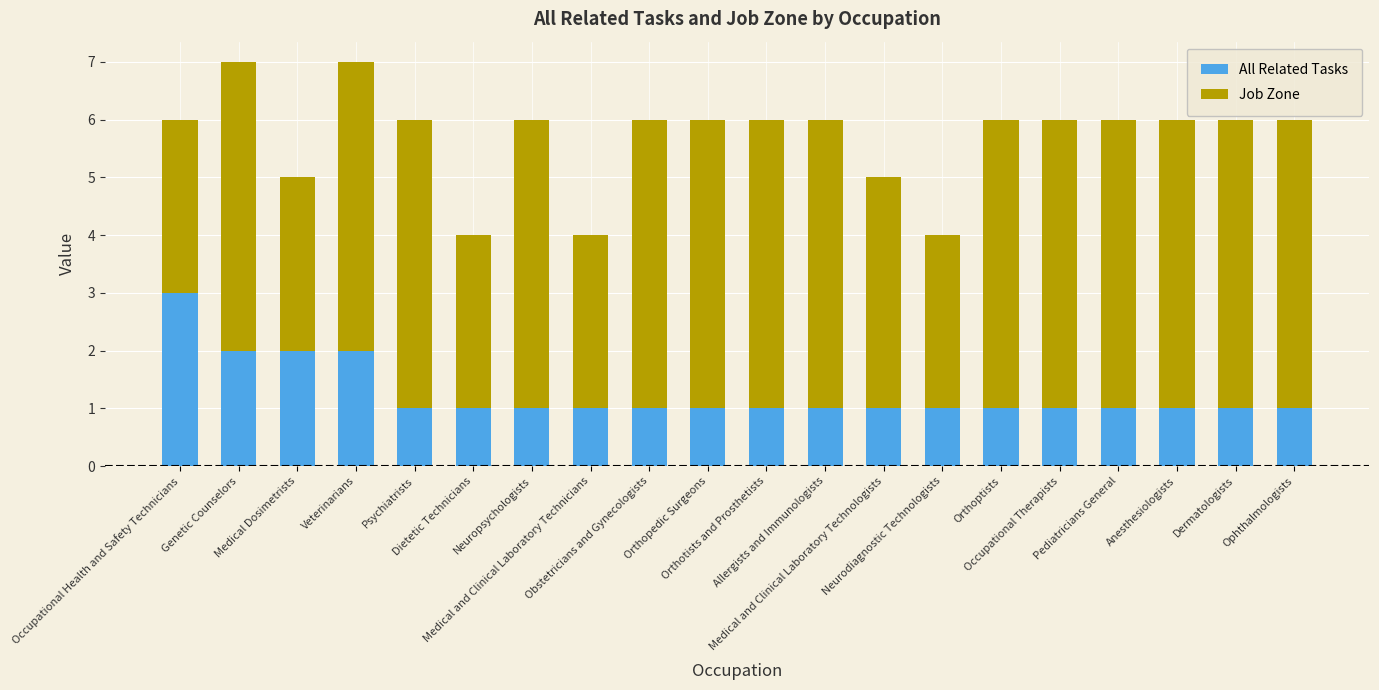

What is the sum of all All Related Tasks values?

25